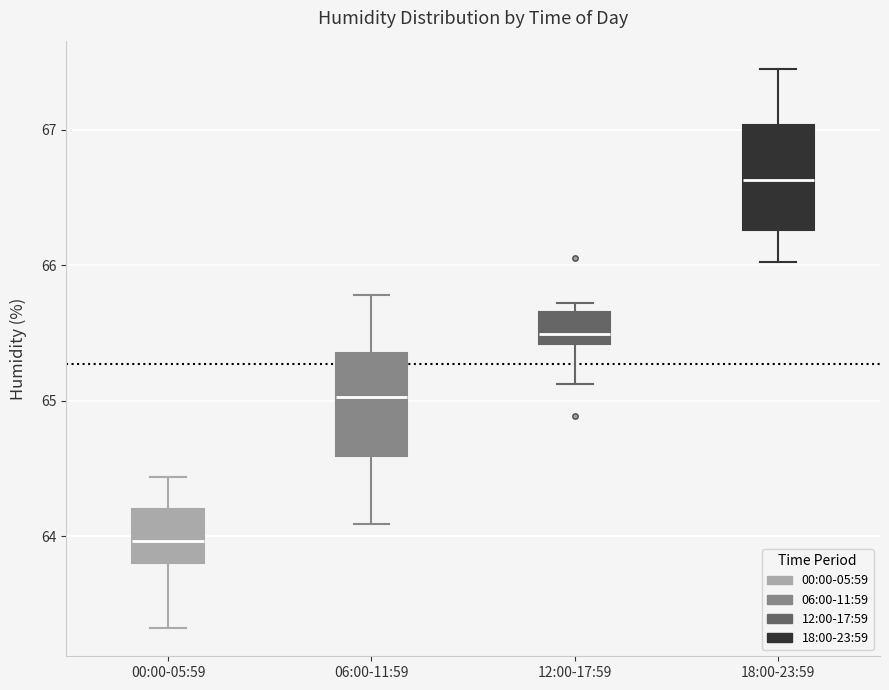

Reading left to right, transcribe this box plot: for each box, give where its median line is, the range the box spans, and where its two whiskers end, as read against the y-axis. The values are not printed on the chart, so give them approximately, as read against the axis.

00:00-05:59: median 64.0, box 63.8 to 64.2, whiskers 63.3 to 64.4
06:00-11:59: median 65.0, box 64.6 to 65.4, whiskers 64.1 to 65.8
12:00-17:59: median 65.5, box 65.4 to 65.7, whiskers 65.1 to 65.7 (just above the box's upper edge)
18:00-23:59: median 66.6, box 66.3 to 67.0, whiskers 66.0 to 67.5